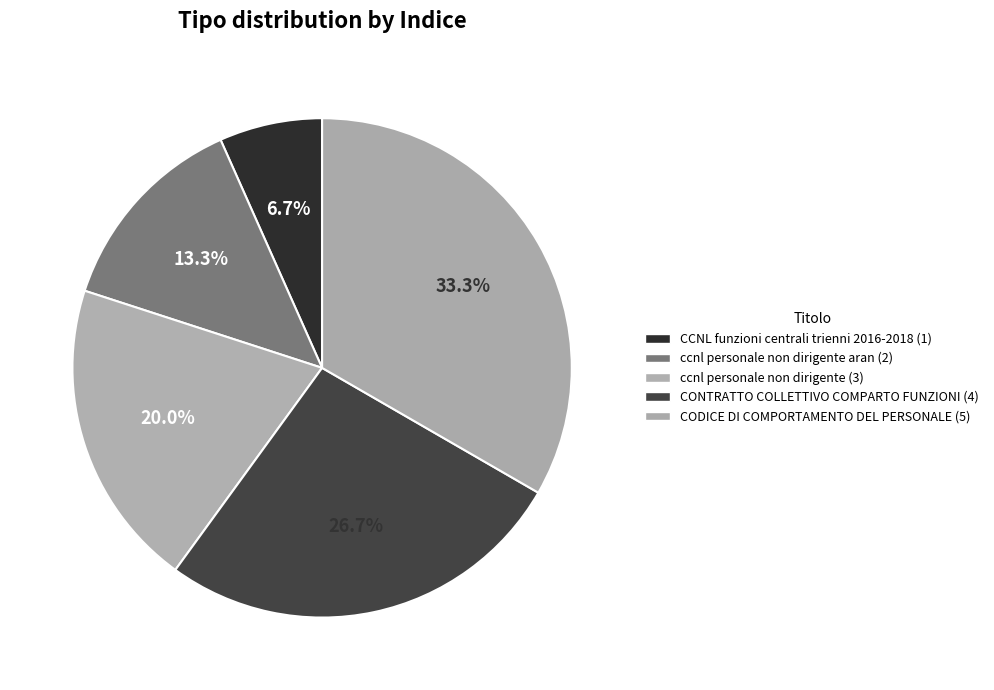

Rank the categories by value from highest to lowest.

CODICE DI COMPORTAMENTO DEL PERSONALE, CONTRATTO COLLETTIVO COMPARTO FUNZIONI, ccnl personale non dirigente, ccnl personale non dirigente aran, CCNL funzioni centrali trienni 2016-2018